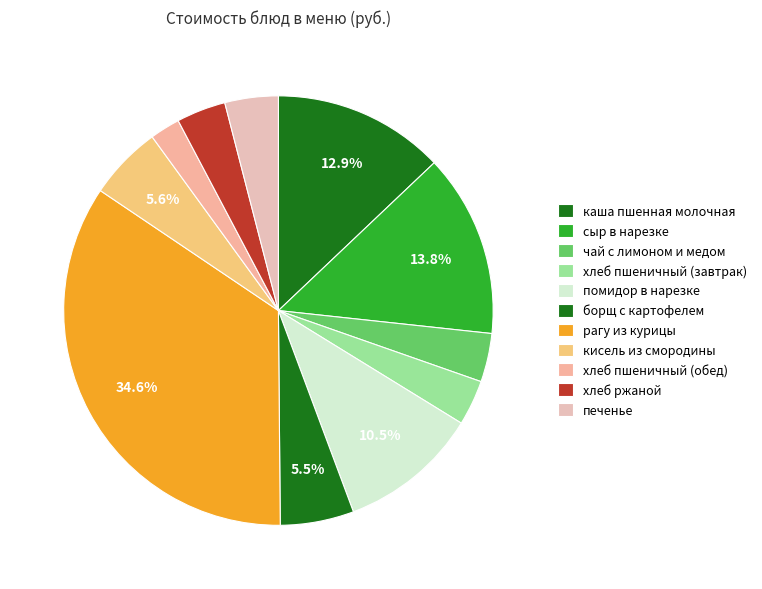

What is the ratio of the value at хлеб пшеничный (обед) to the value at хлеб пшеничный (завтрак)?

0.7